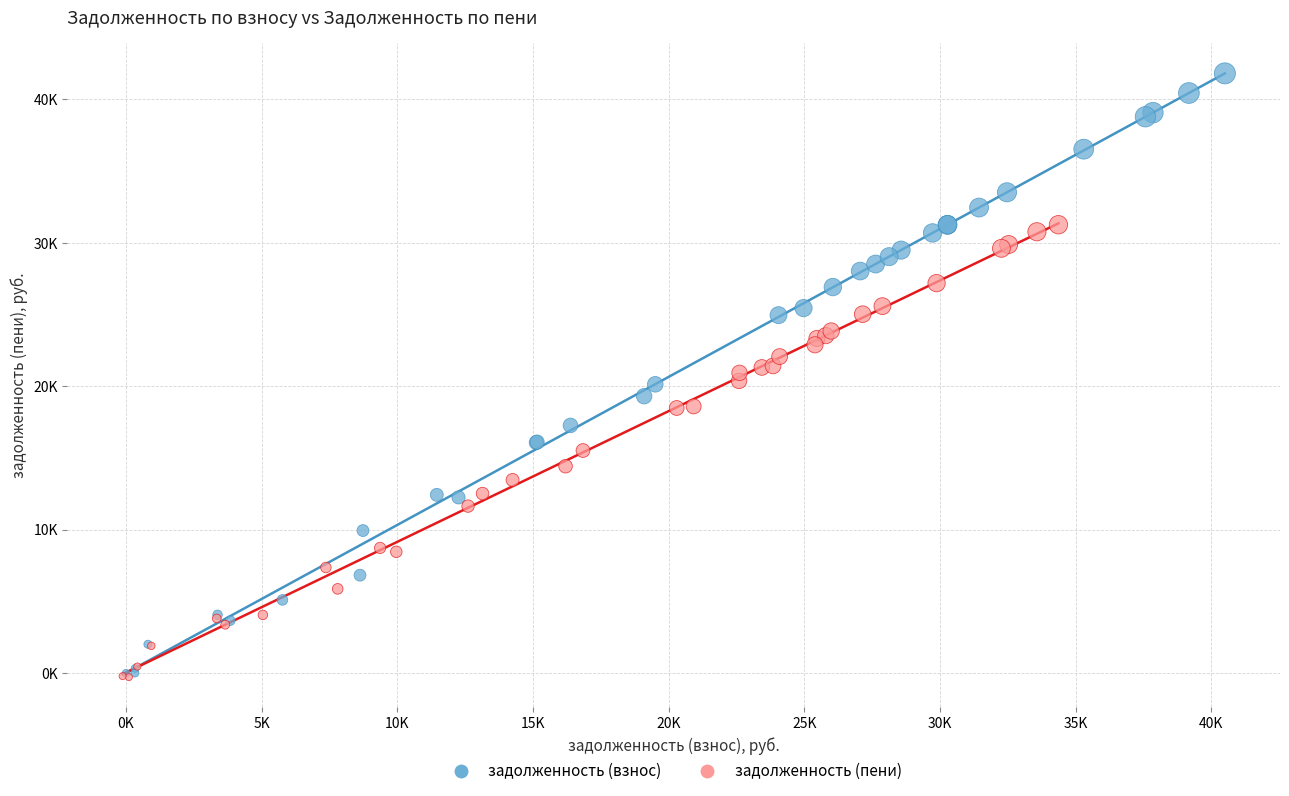

Which series reaches the maximum Y coordinate?

задолженность (взнос)